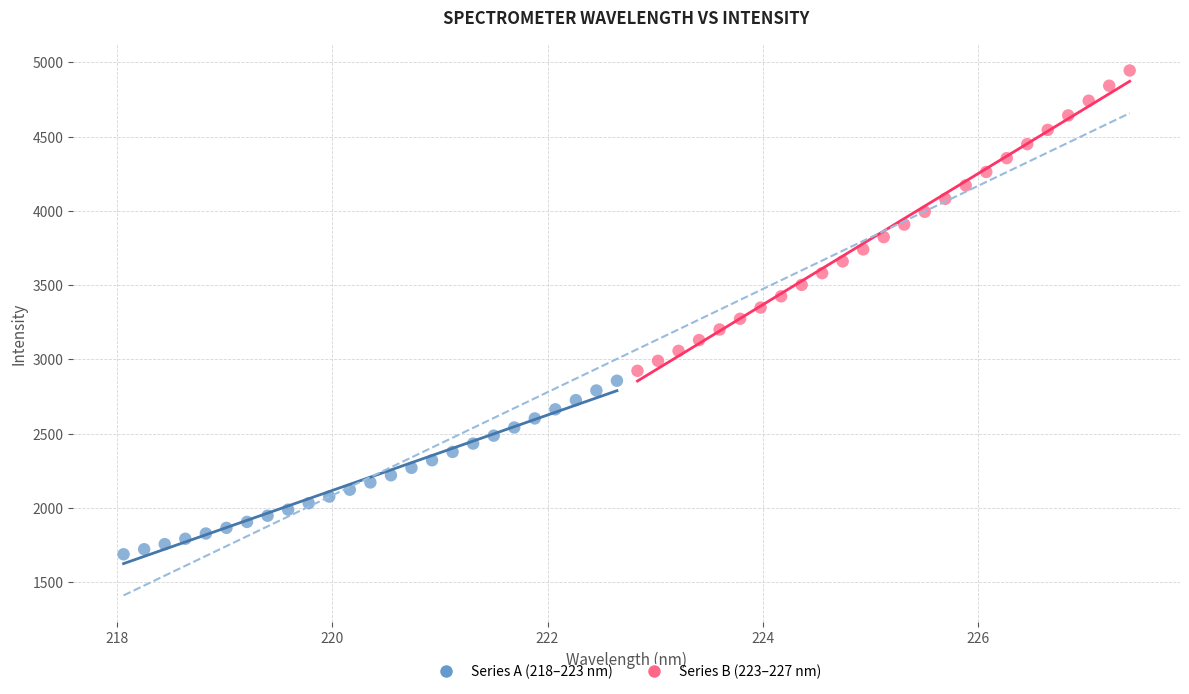

Which series has the largest Y range (max minus min)?

Series B (223–227 nm)